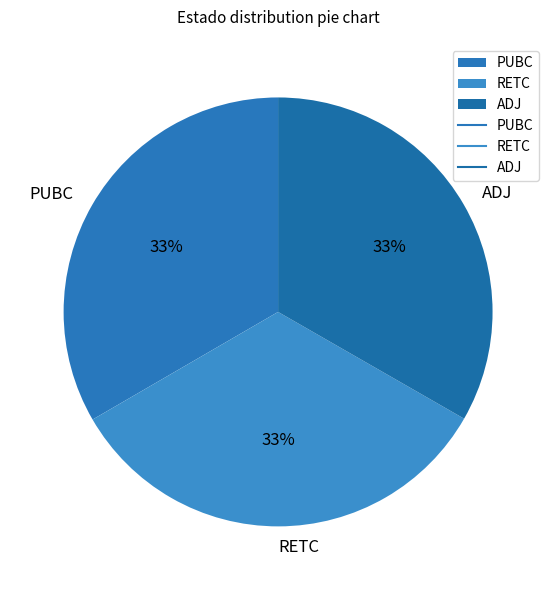

Count the number of slices in the pie.

3